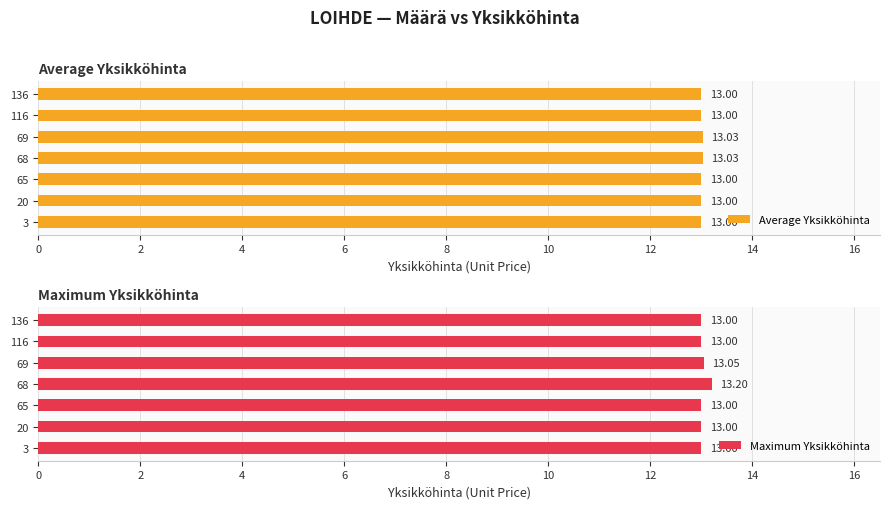

What is the sum of the Maximum Yksikköhinta values at 69 and 65?

26.1